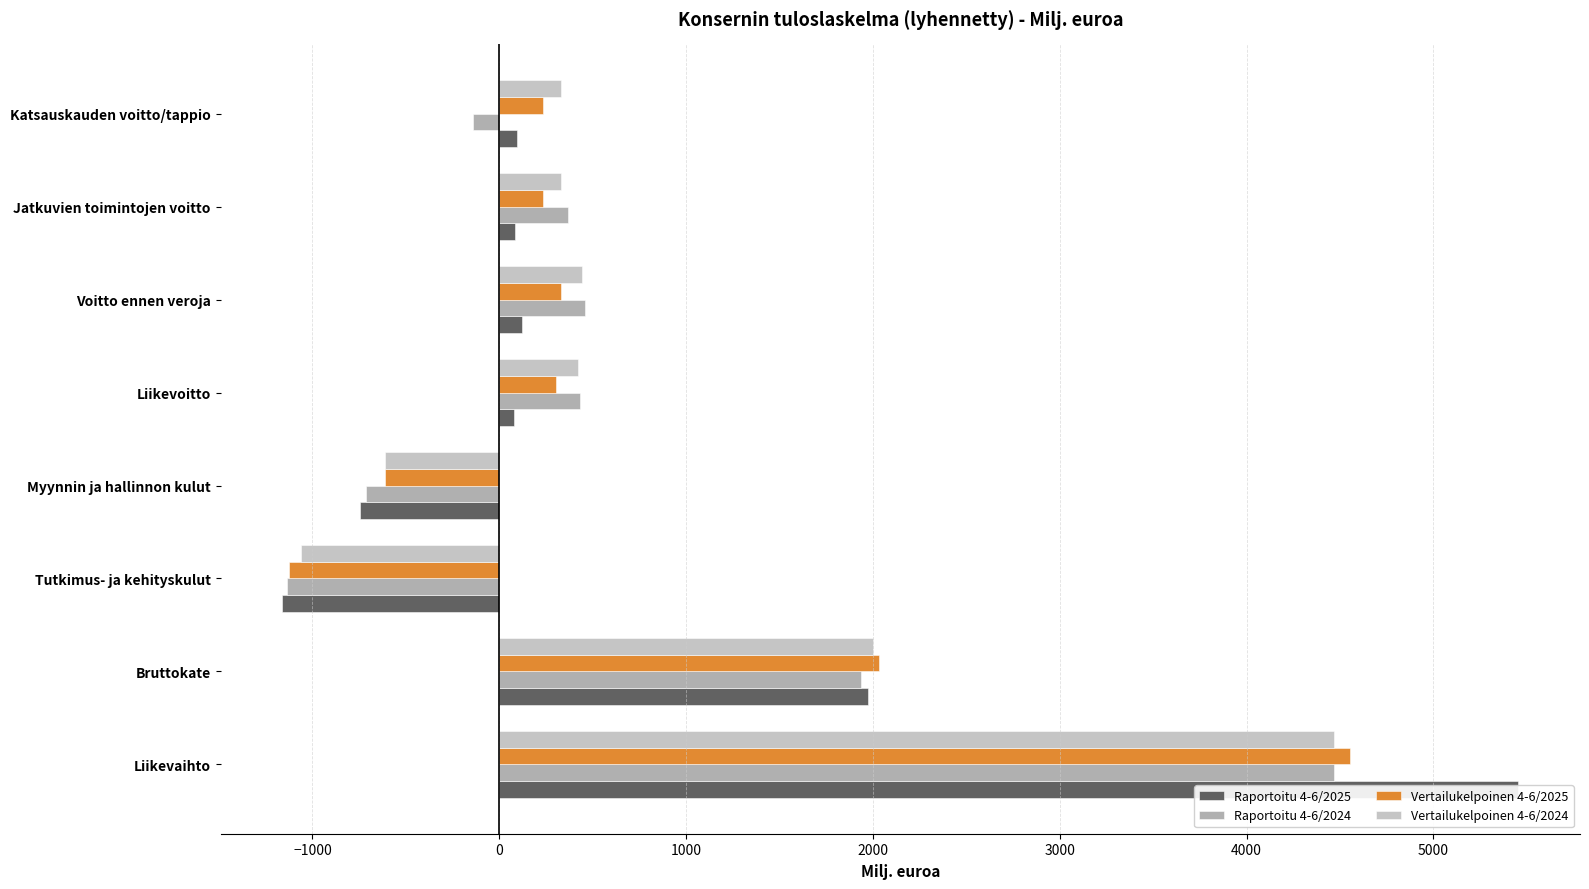

How many values in Raportoitu 4-6/2024 are above zero?

5